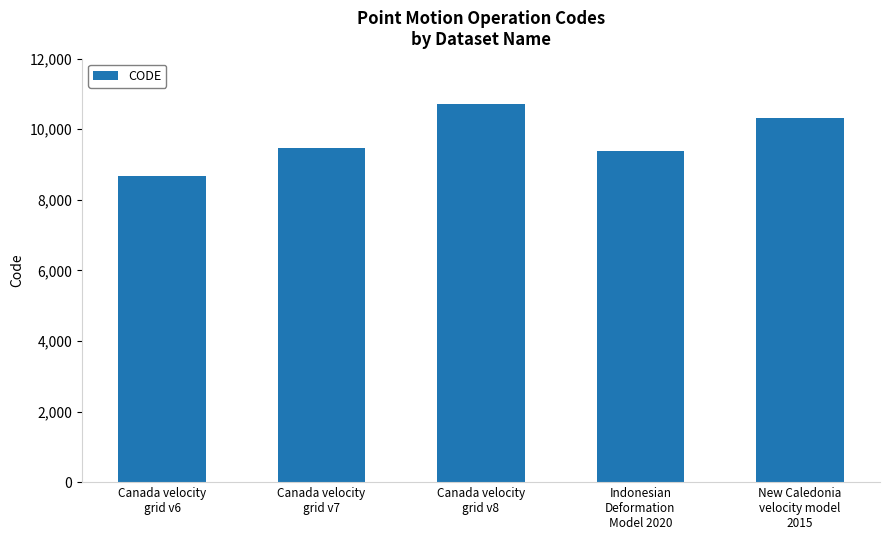

What is the value of the 5th bar from the left?

10323